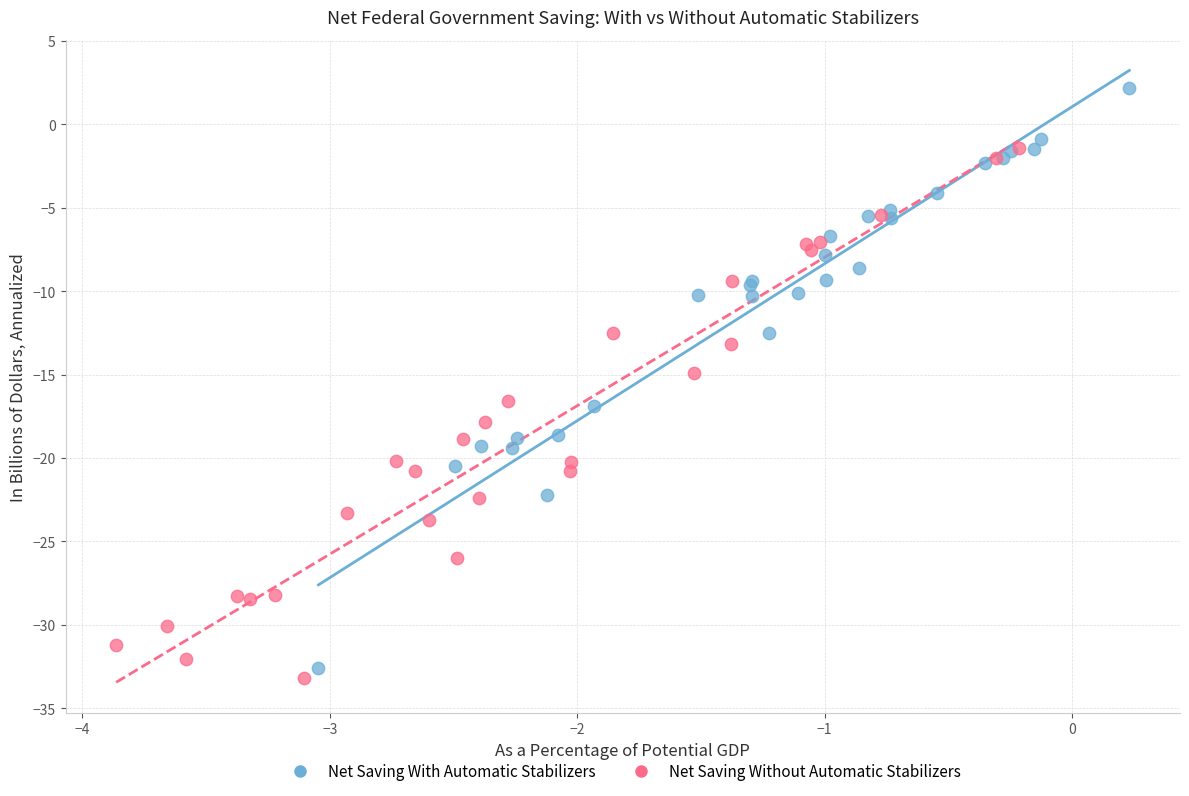

Which series contains the highest Y value?

Net Saving With Automatic Stabilizers